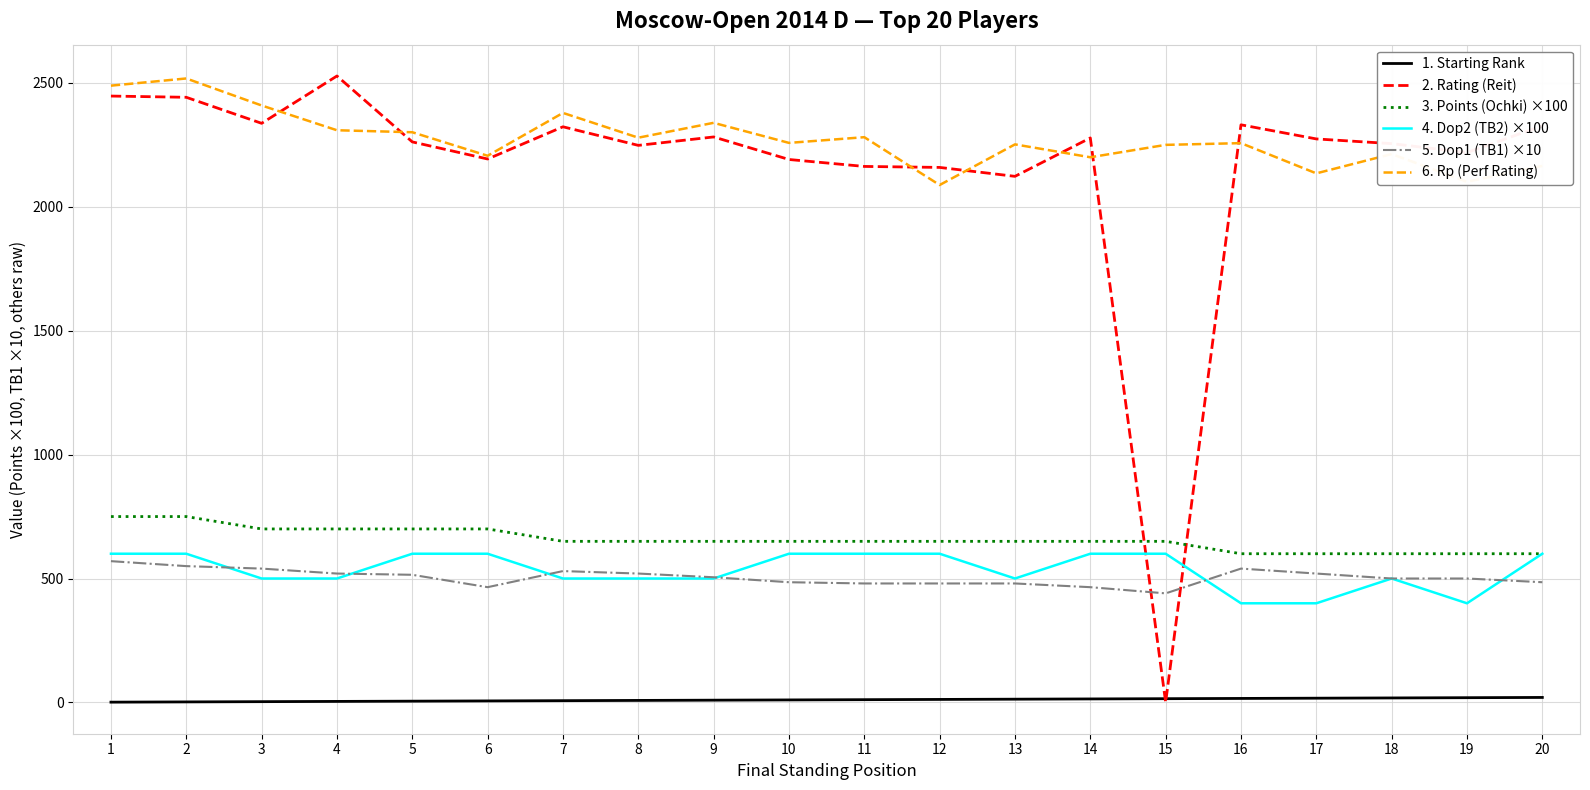

What is the difference between the highest and lowest values at 9?

2330